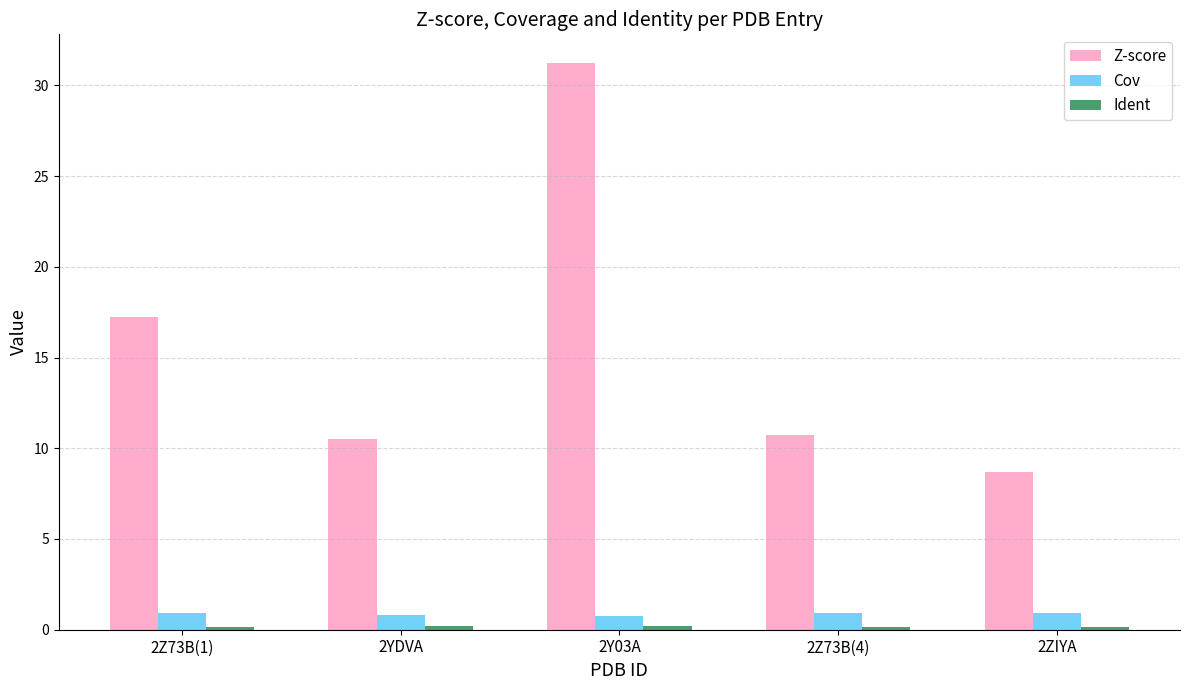

Does the chart contain stacked bars?

No